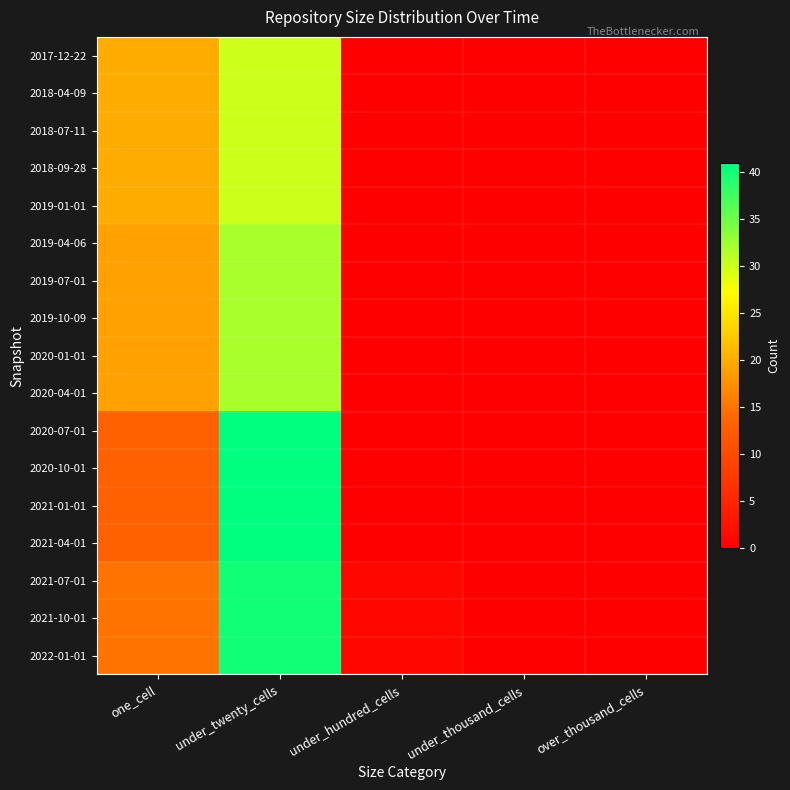

At over_thousand_cells, list the series in order from largest to smallest.

2017-12-22, 2018-04-09, 2018-07-11, 2018-09-28, 2019-01-01, 2019-04-06, 2019-07-01, 2019-10-09, 2020-01-01, 2020-04-01, 2020-07-01, 2020-10-01, 2021-01-01, 2021-04-01, 2021-07-01, 2021-10-01, 2022-01-01